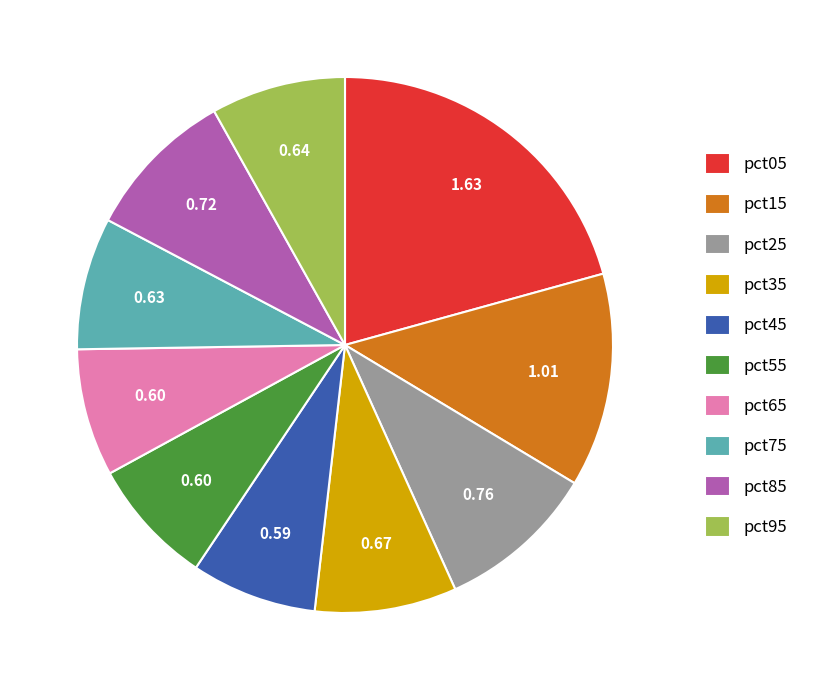

Count the number of slices in the pie.

10